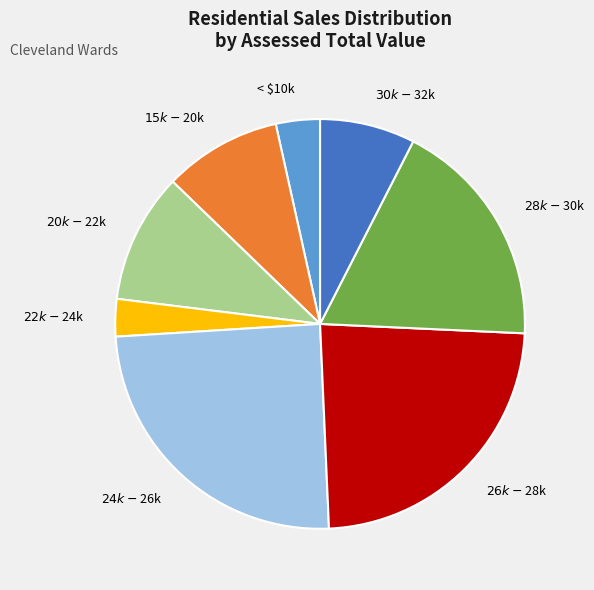

Does any single category account for the majority?

No